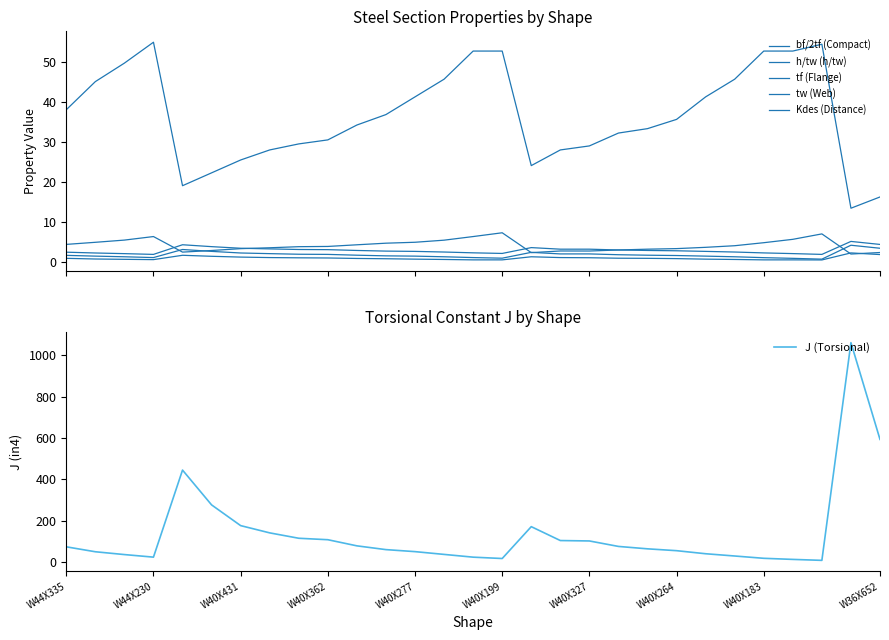

True or false: tw (Web) and J (Torsional) intersect in this chart.

False